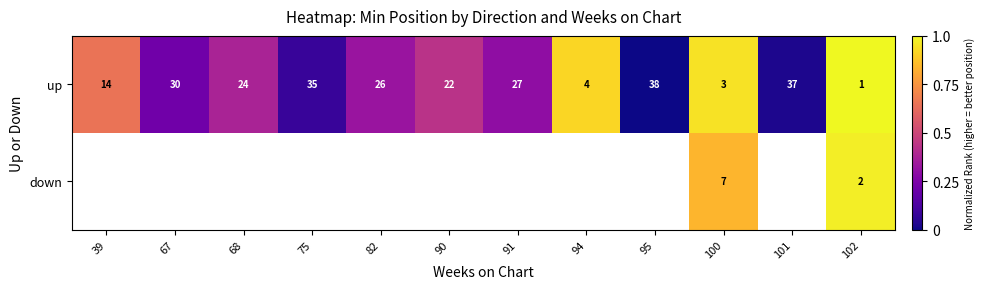

Rank the series at 100 from lowest to highest value.

up, down